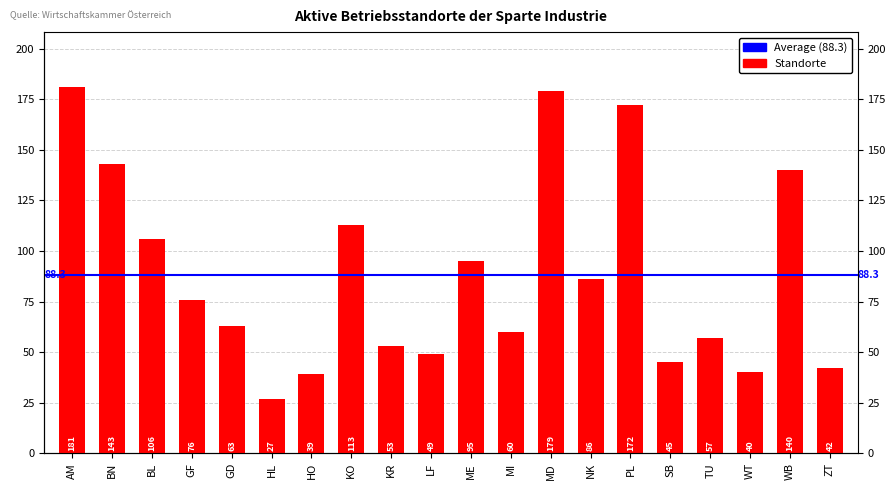

The value at KR is 14. True or false?

False